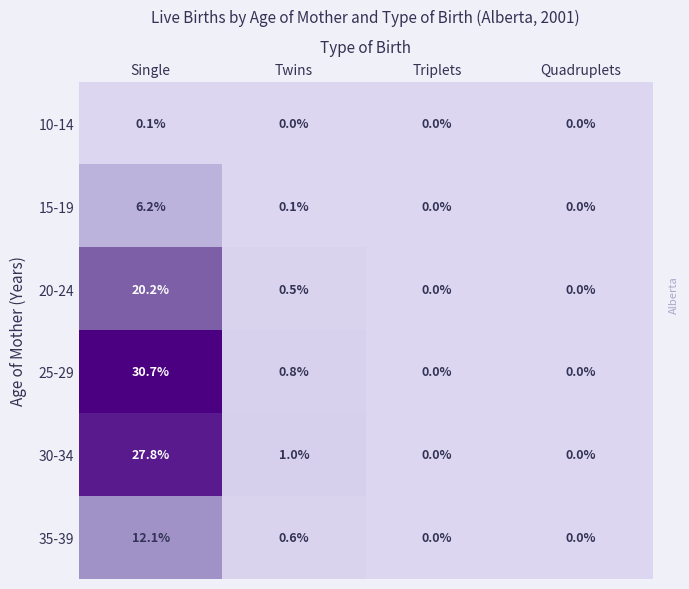

Which series changed the most between Twins and Quadruplets?

30-34